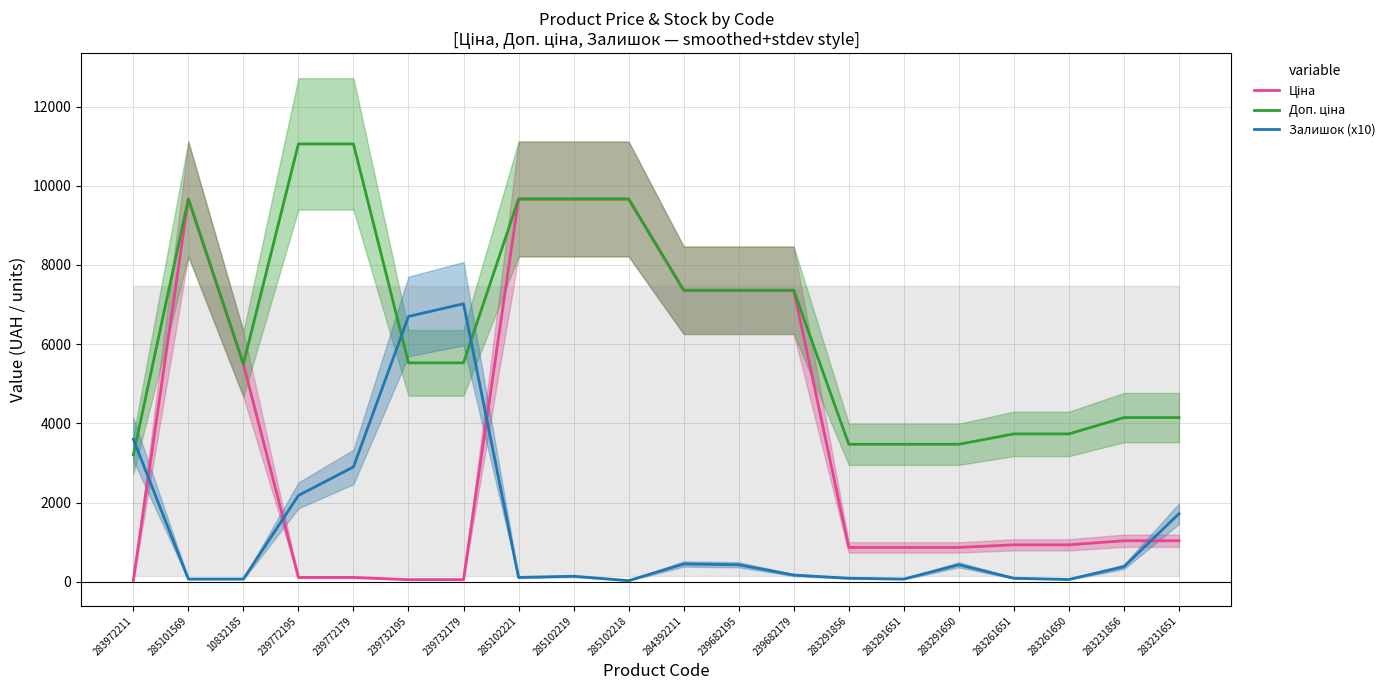

How many data points does each series have?

20